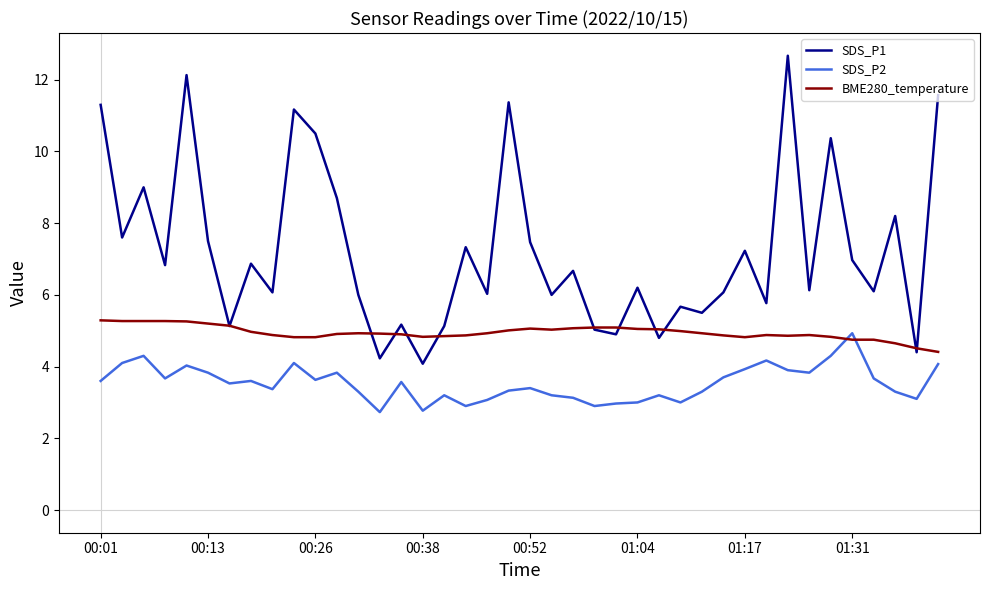

True or false: SDS_P2 and SDS_P1 cross at least once.

False